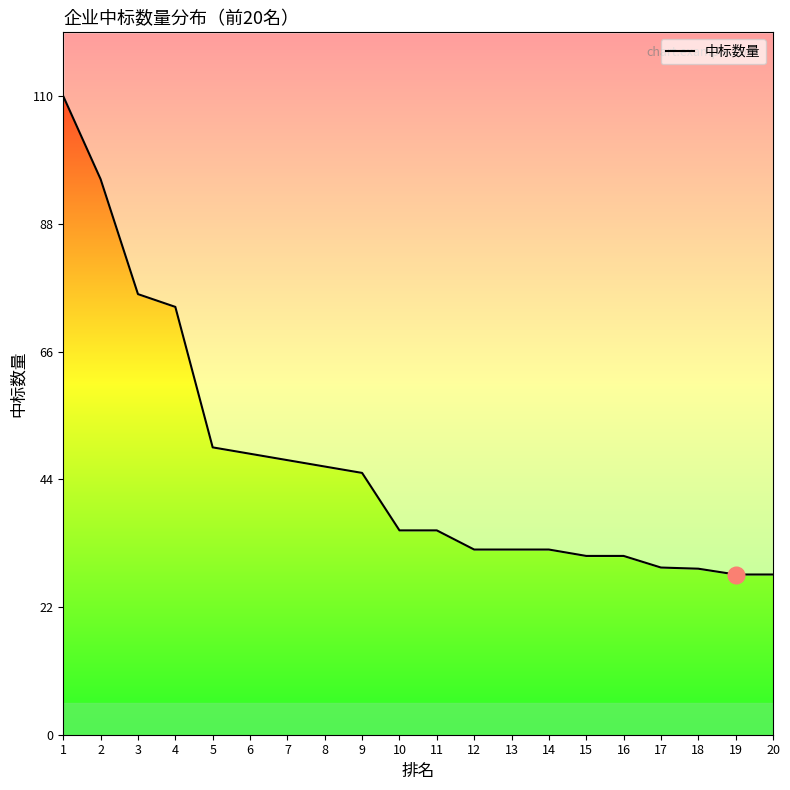

Reading left to right, transcribe all the data shown in this chart.

110.0	95.7	75.9	73.7	49.5	48.4	47.3	46.2	45.1	35.2	35.2	31.9	31.9	31.9	30.8	30.8	28.8	28.6	27.6	27.6